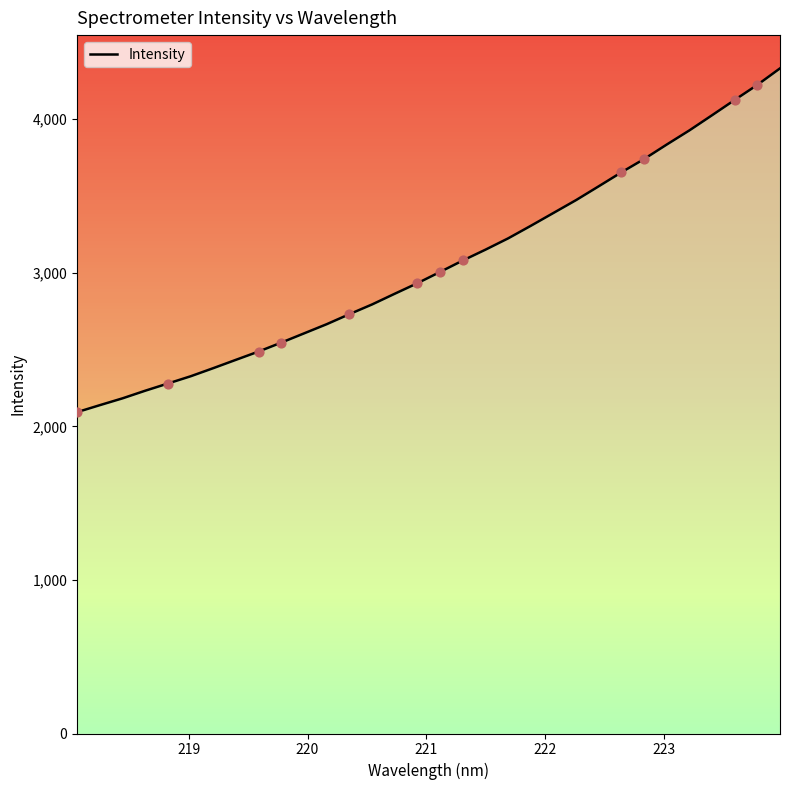

What is the difference between the maximum and minimum values?

2238.3